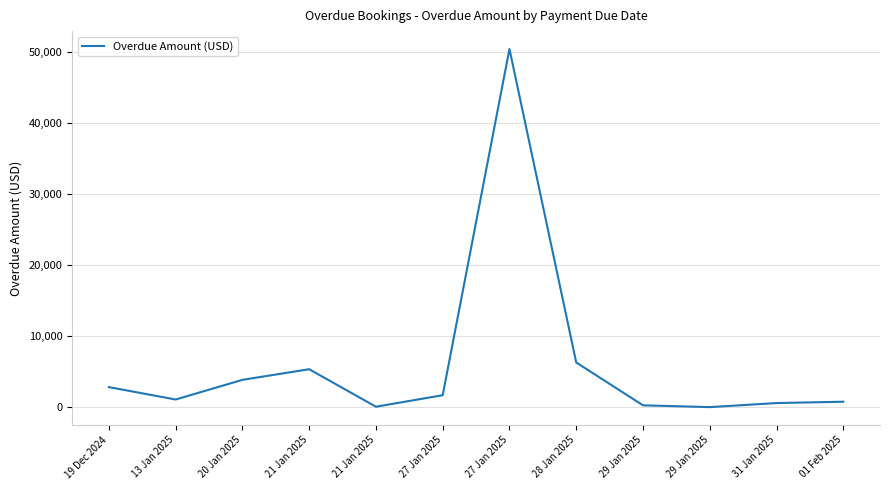

True or false: the data shows 175.9 at 29 Jan 2025.

False